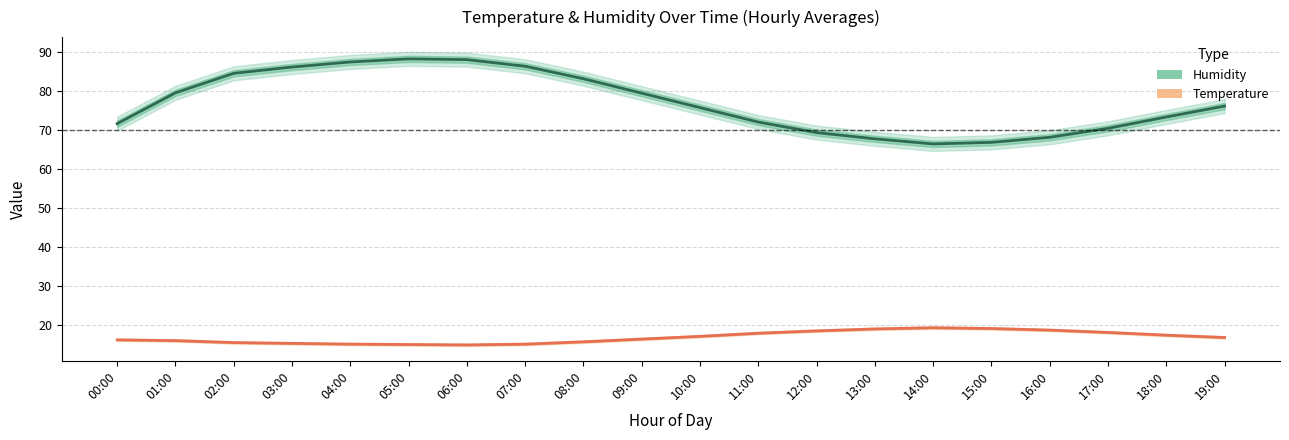

How many data points does each series have?

20